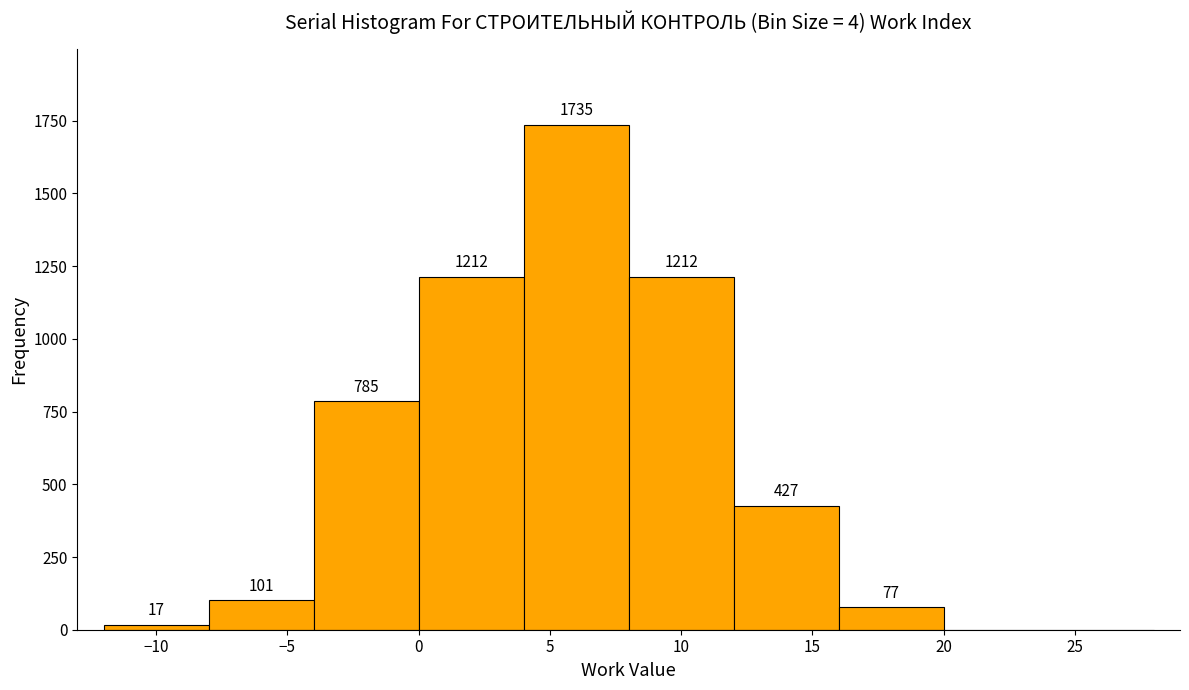

Which range on the x-axis has the tallest bar?

4 to 8